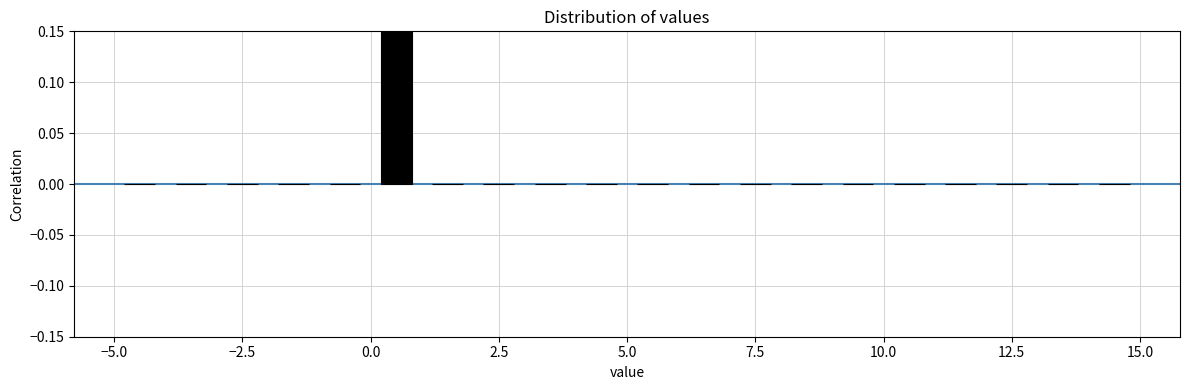

Around what value on the x-axis is the tallest bar? Give the approximate position of its centre, as read against the axis.

0.5